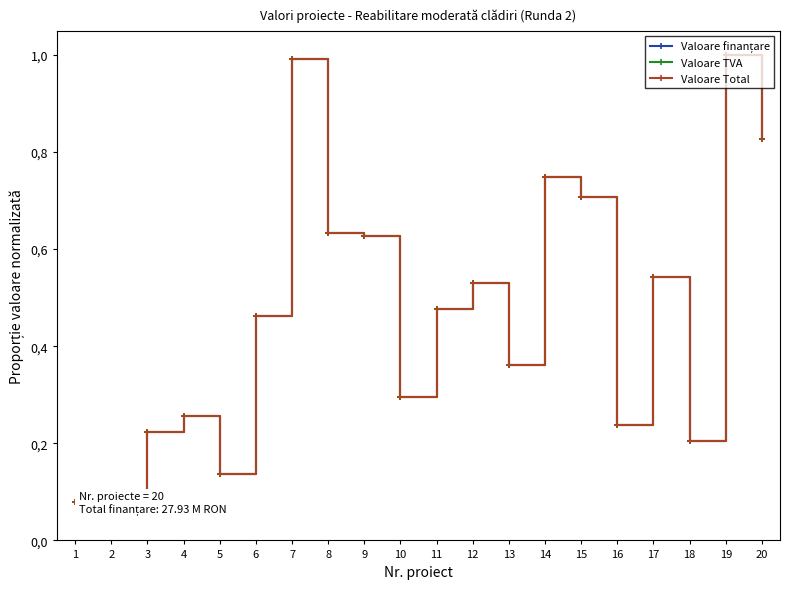

True or false: Valoare finanțare and Valoare Total cross at least once.

True